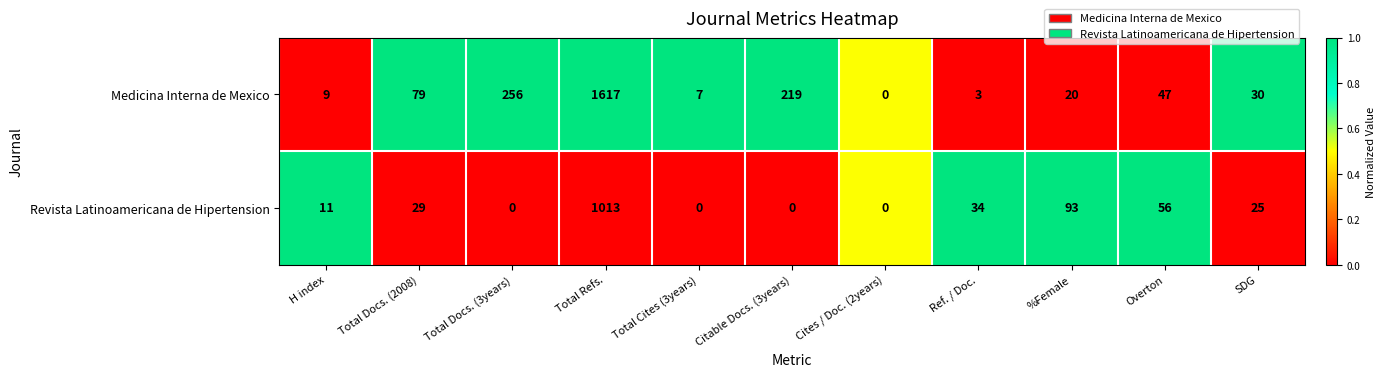

True or false: Medicina Interna de Mexico has a value of 47 at Overton.

True